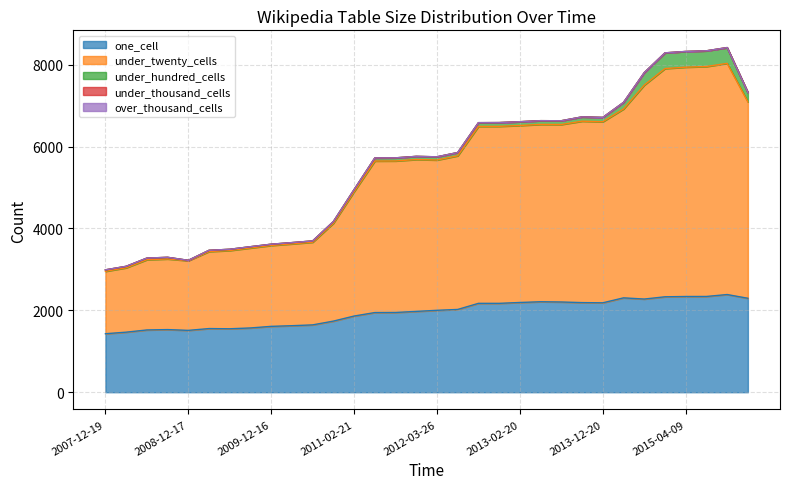

At which category is the sum across all series the highest?

2015-10-01